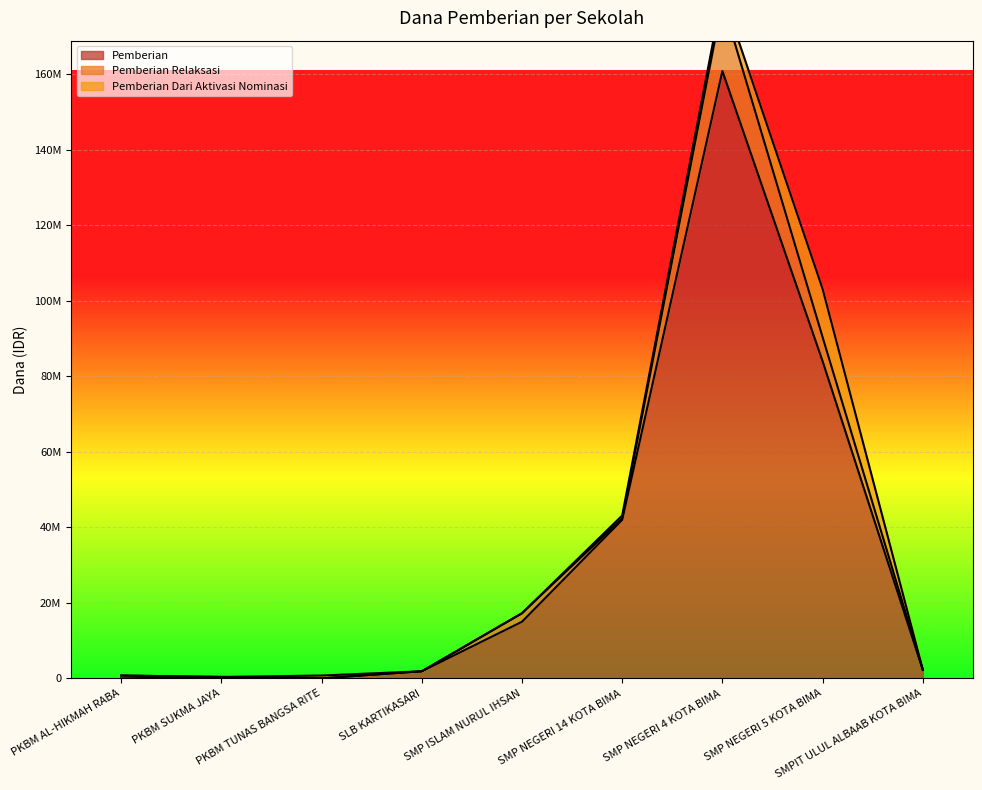

What is the total value across all series at PKBM TUNAS BANGSA RITE?

750000